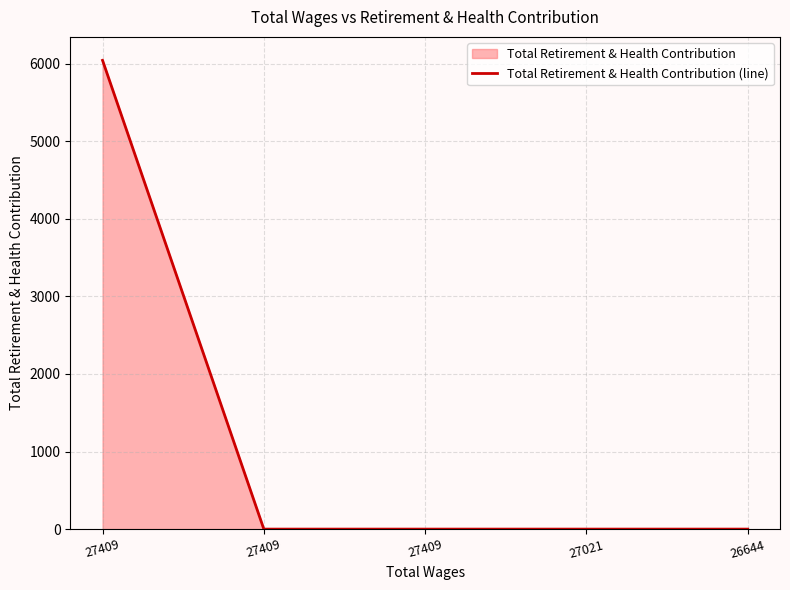

List the labels in order of value, largest first.

27409, 27409, 27409, 27021, 26644